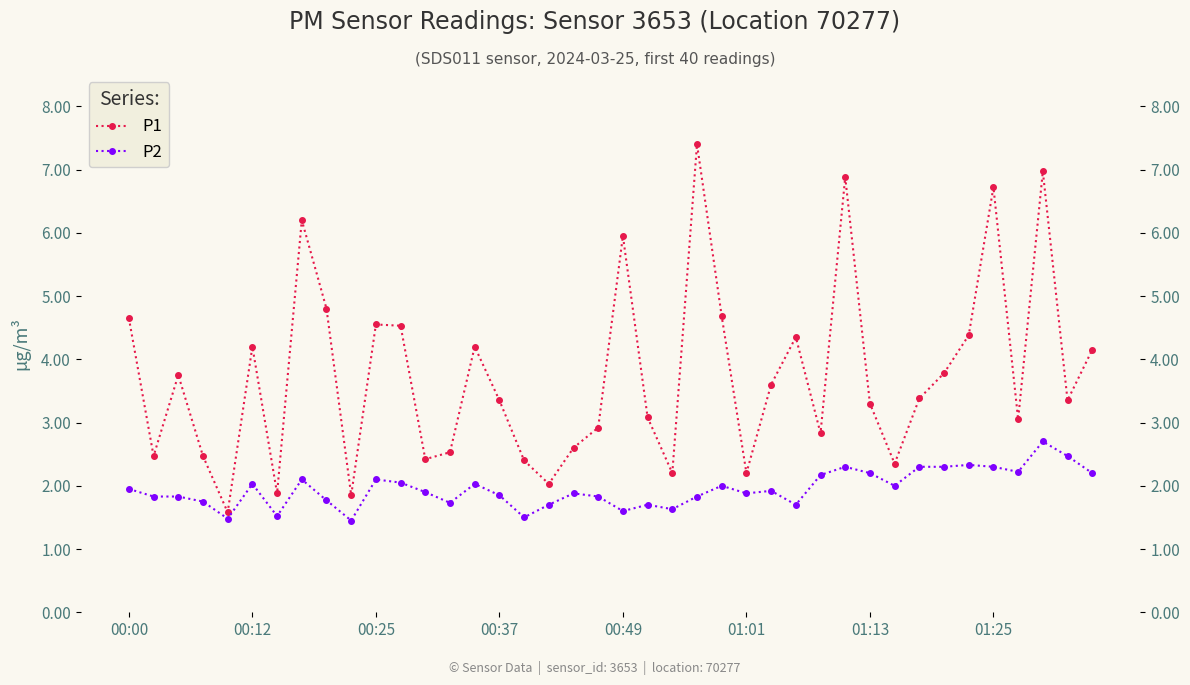

What is the difference between the highest and lowest values at 38?

0.9